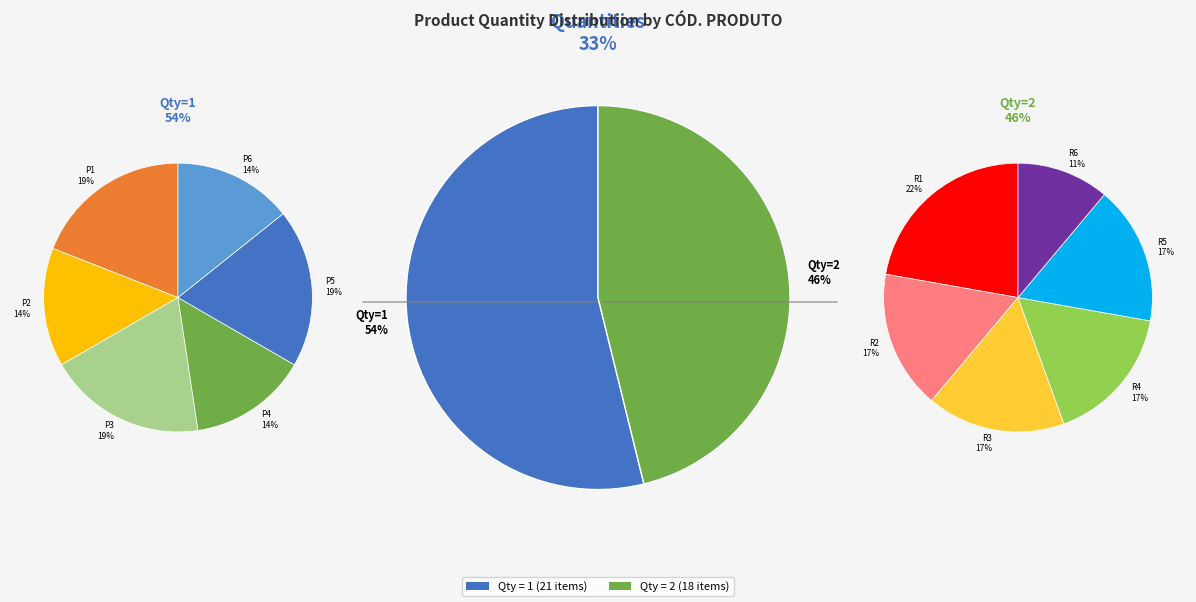

Is it true that 3 is 1% of the pie?

False